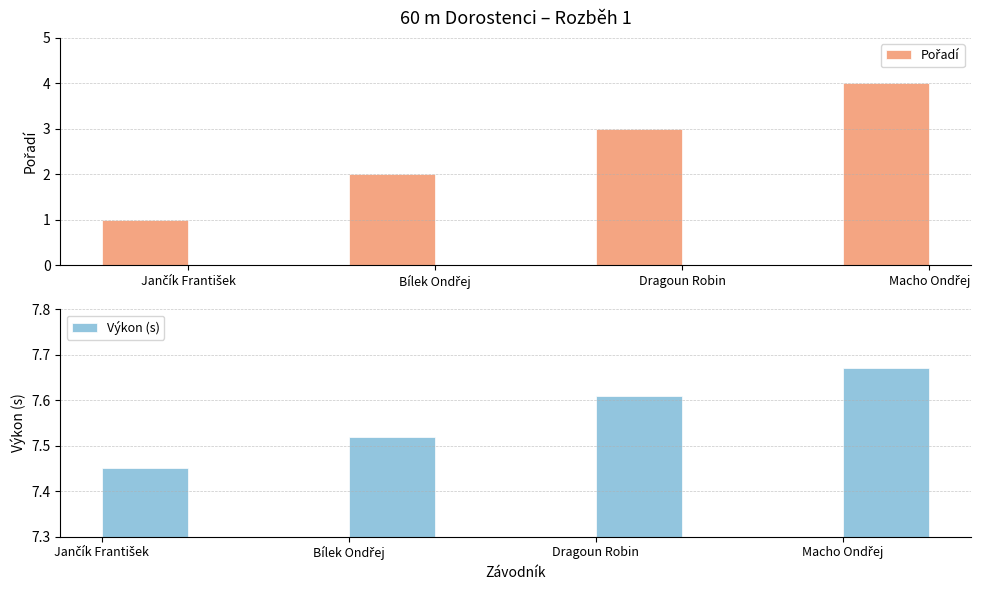

Is it true that Výkon (s) equals 12.4 at Jančík František?

False